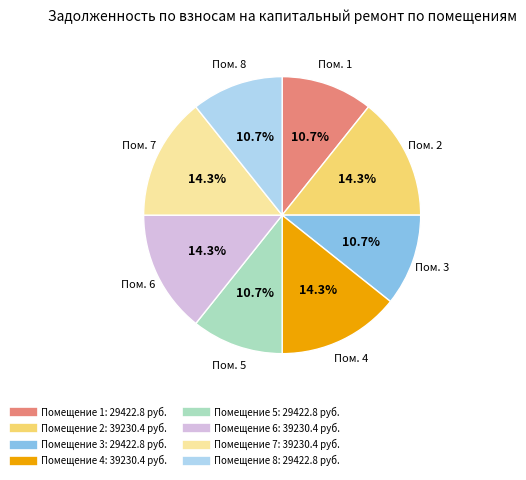

Is there a majority slice in this chart?

No